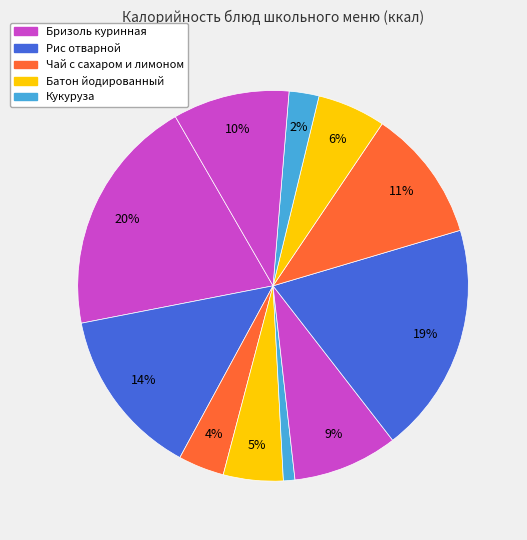

How many segments does this pie chart have?

11